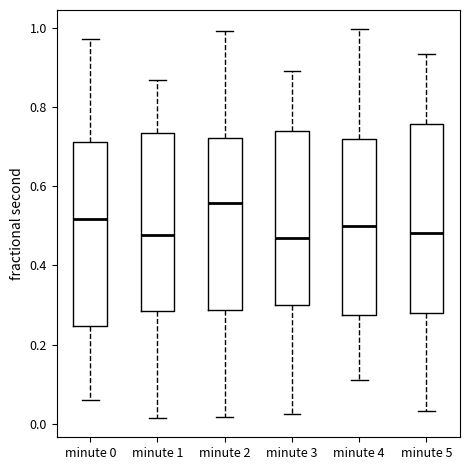

Reading left to right, transcribe this box plot: for each box, give where its median line is, the range the box spans, and where its two whiskers end, as read against the y-axis. The values are not printed on the chart, so give them approximately, as read against the axis.

minute 0: median 0.52, box 0.24 to 0.72, whiskers 0.06 to 0.98
minute 1: median 0.48, box 0.28 to 0.74, whiskers 0.02 to 0.86
minute 2: median 0.56, box 0.28 to 0.72, whiskers 0.02 to 1.00
minute 3: median 0.46, box 0.30 to 0.74, whiskers 0.02 to 0.90
minute 4: median 0.50, box 0.28 to 0.72, whiskers 0.12 to 1.00
minute 5: median 0.48, box 0.28 to 0.76, whiskers 0.04 to 0.94